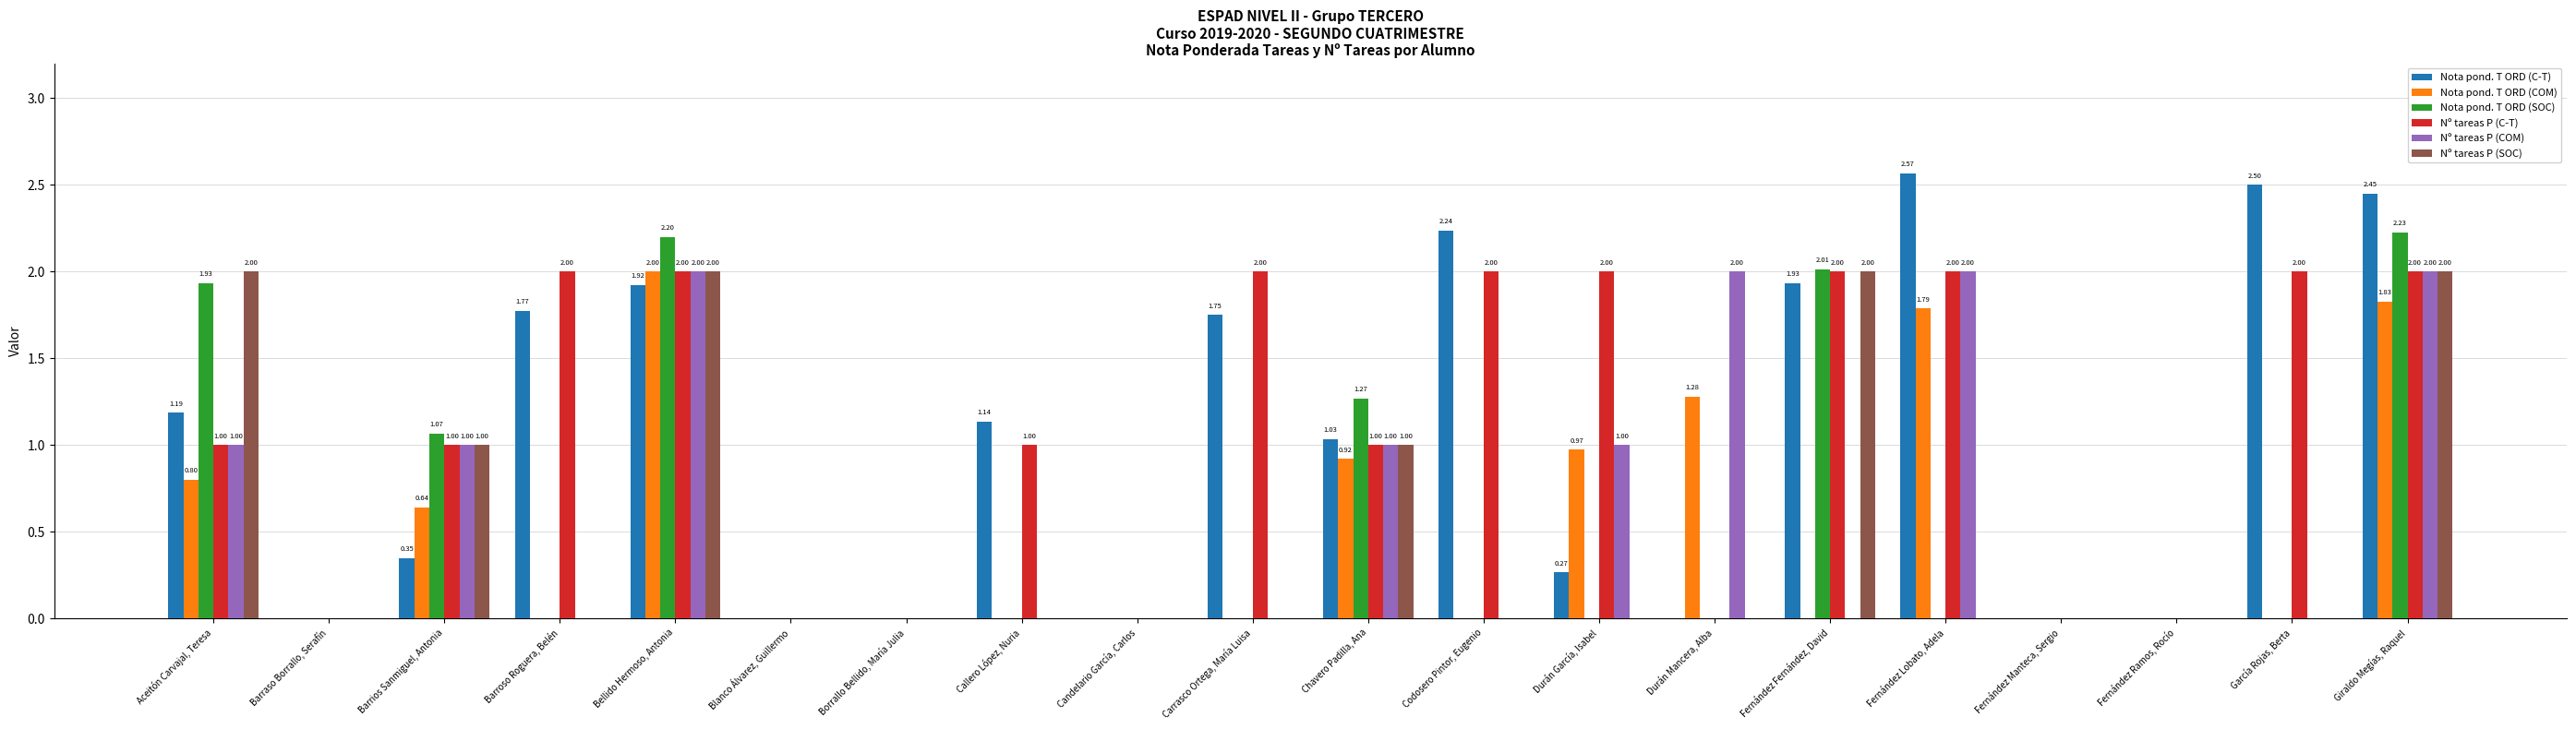

What is the total value across all series at Durán García, Isabel?

4.2